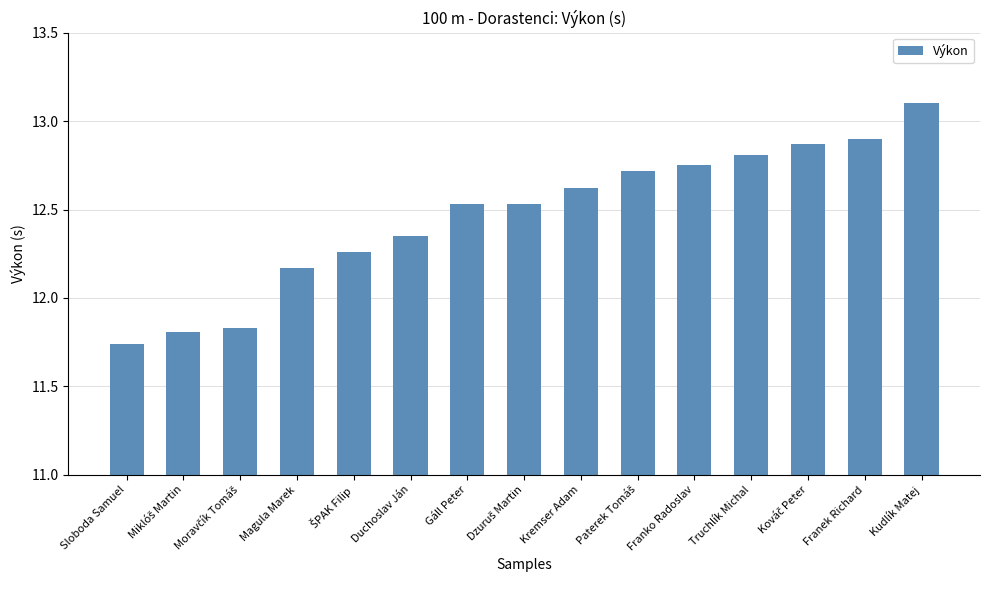

How many values exceed 12?

12